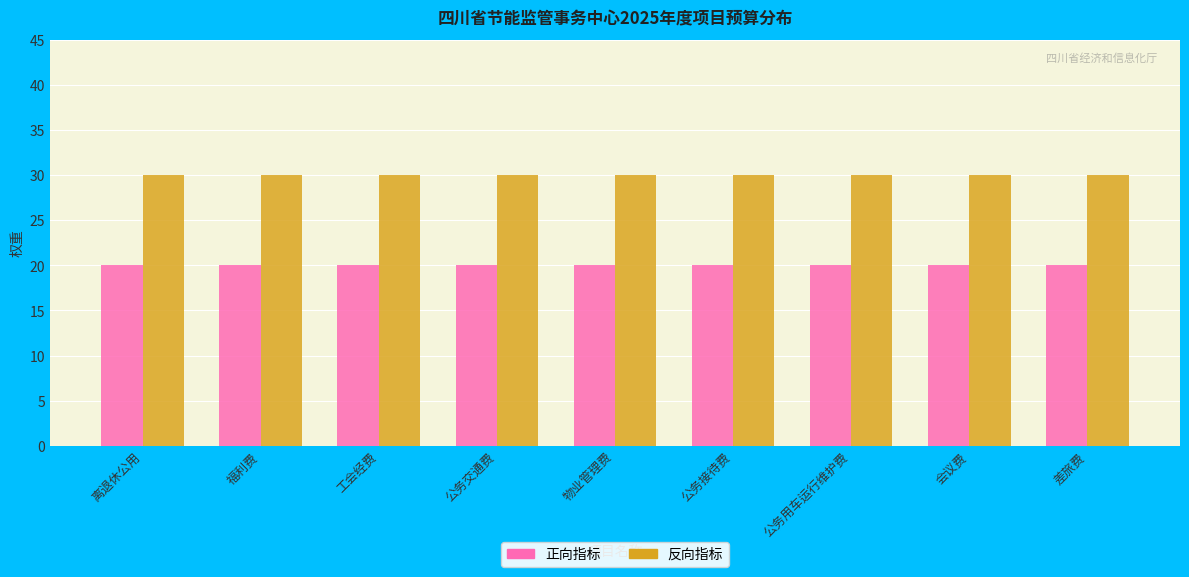

What is the total value across all series at 福利费?

50